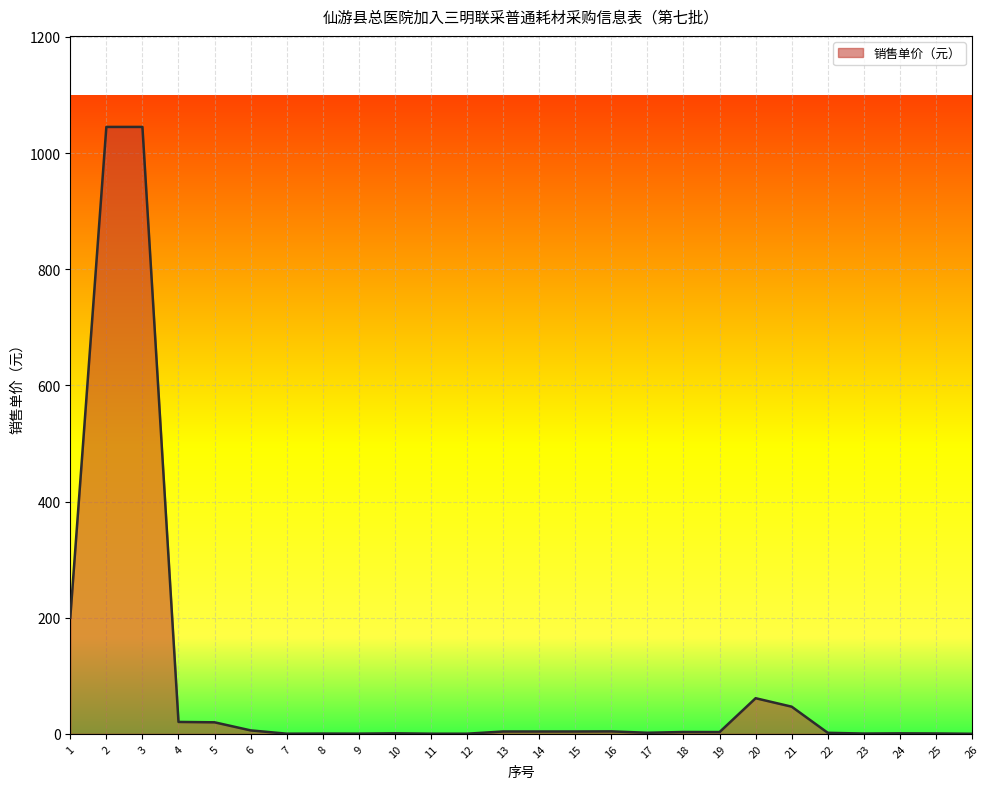

At which label does the data first exceed 3?

1